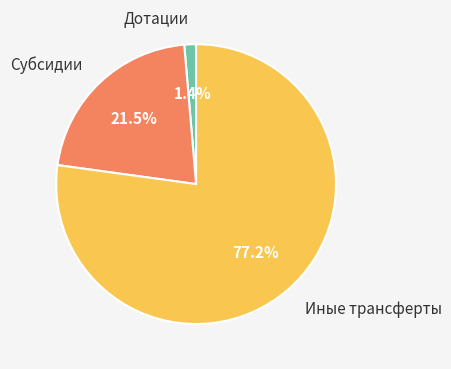

Combined, do Дотации and Субсидии account for over 50%?

No